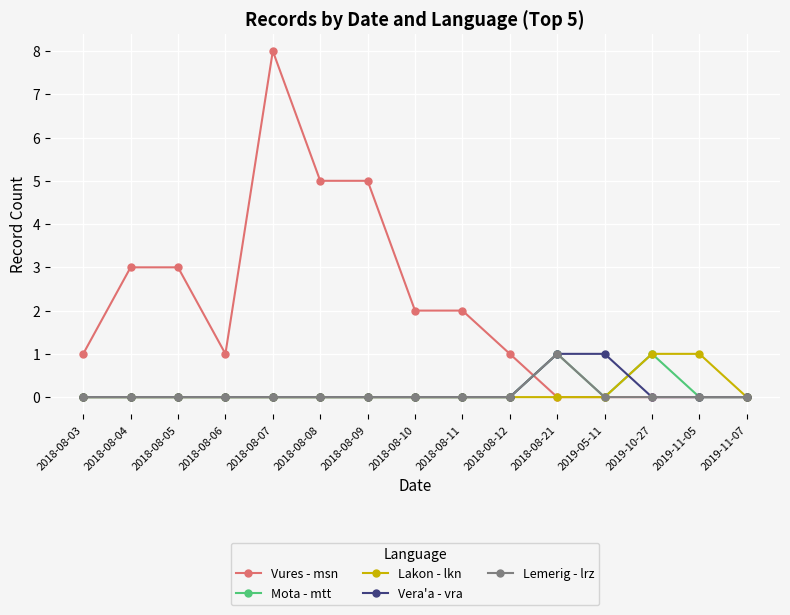

Which series has the widest spread of values?

Vures - msn